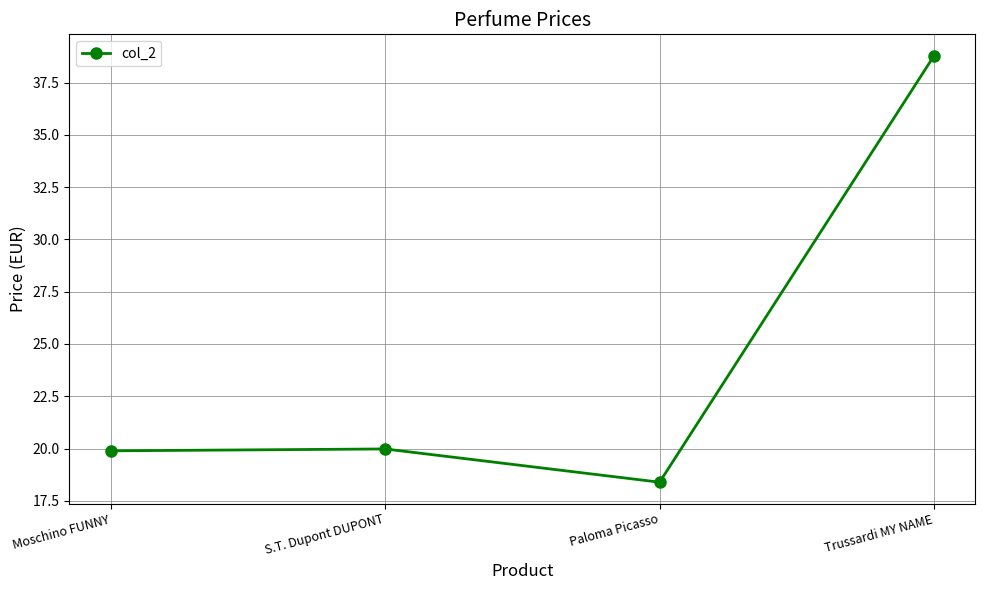

What is the sum of the values at Trussardi MY NAME and Moschino FUNNY?

58.7